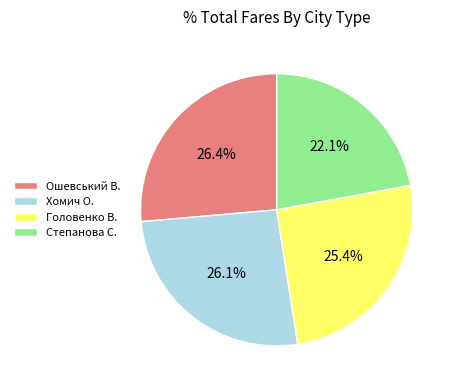

Between Степанова С. and Ошевський В., which is larger?

Ошевський В.